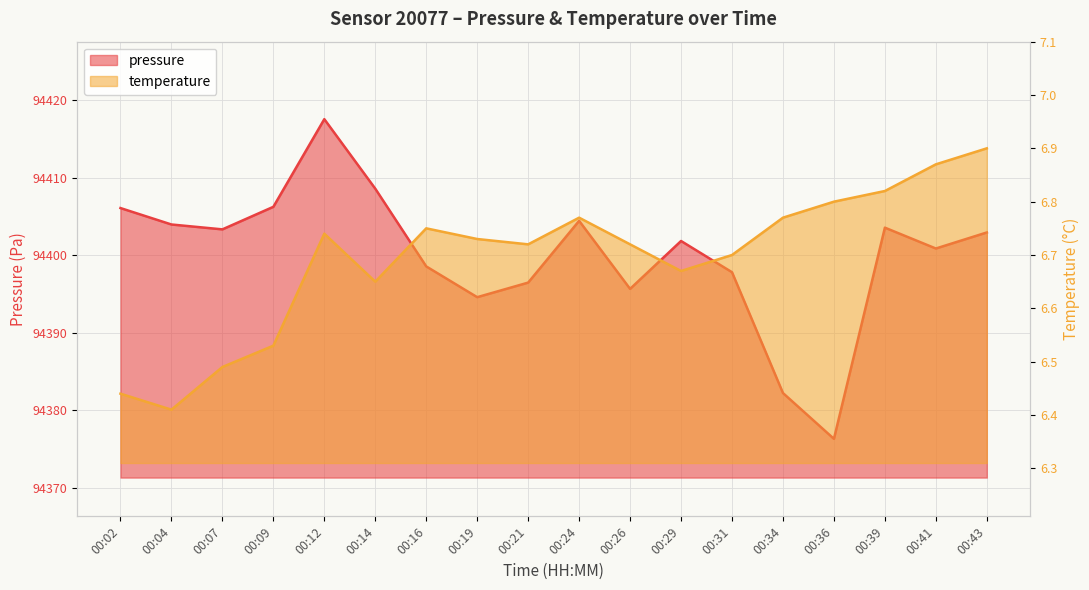

What are all the series names shown in the legend?

pressure, temperature